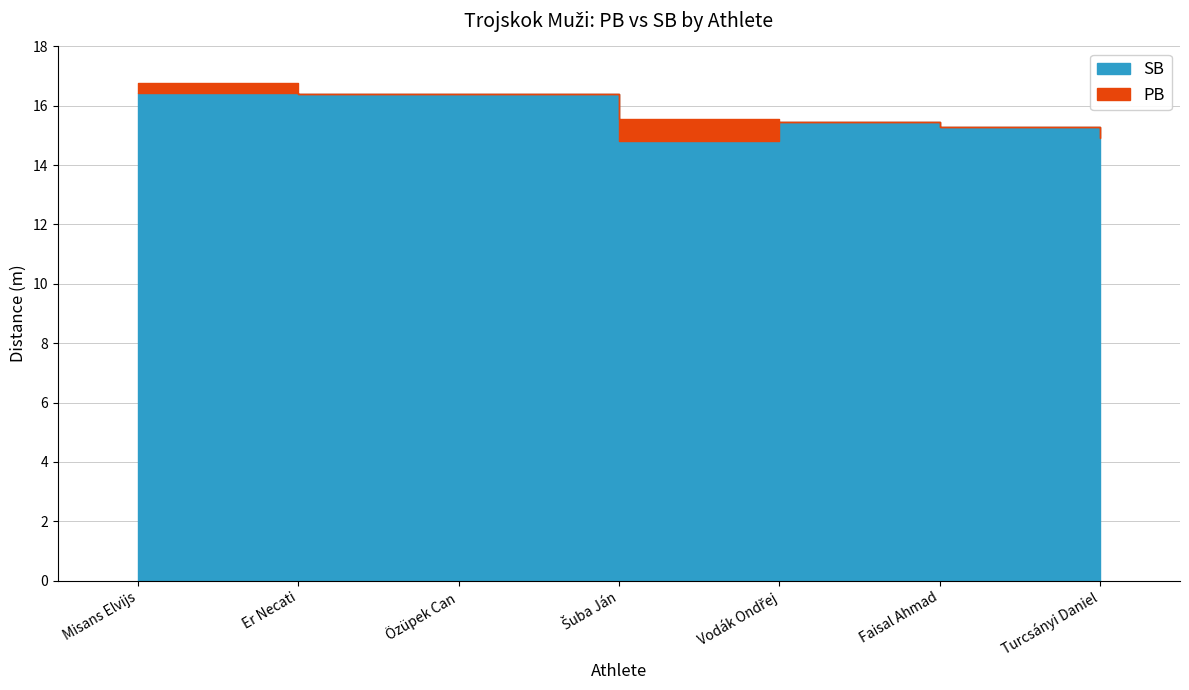

What position from the right is Turcsányi Daniel?

1